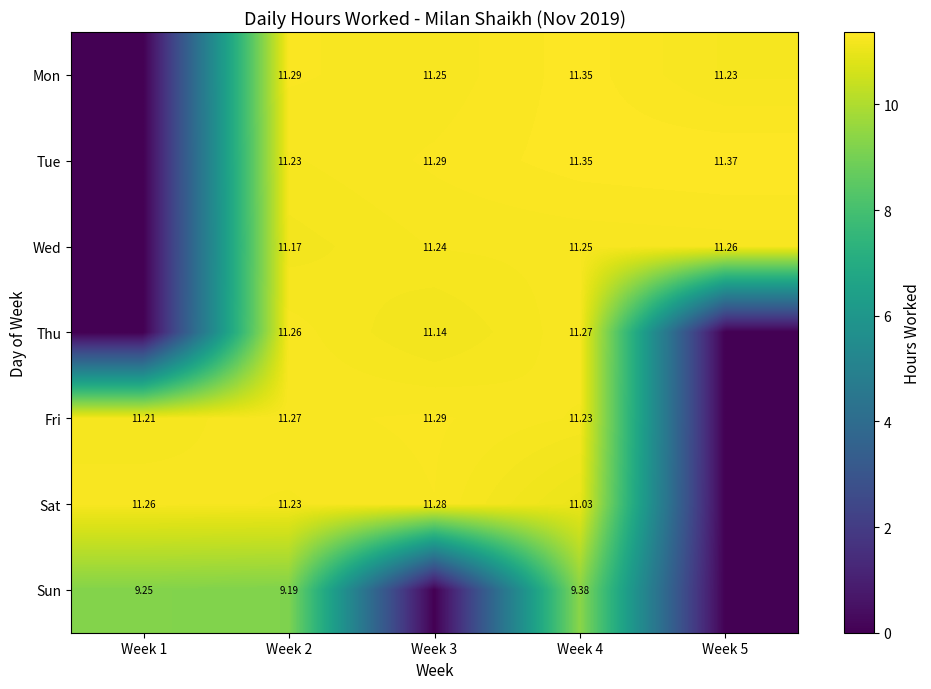

Rank the series at Week 4 from highest to lowest value.

Mon, Tue, Thu, Wed, Fri, Sat, Sun